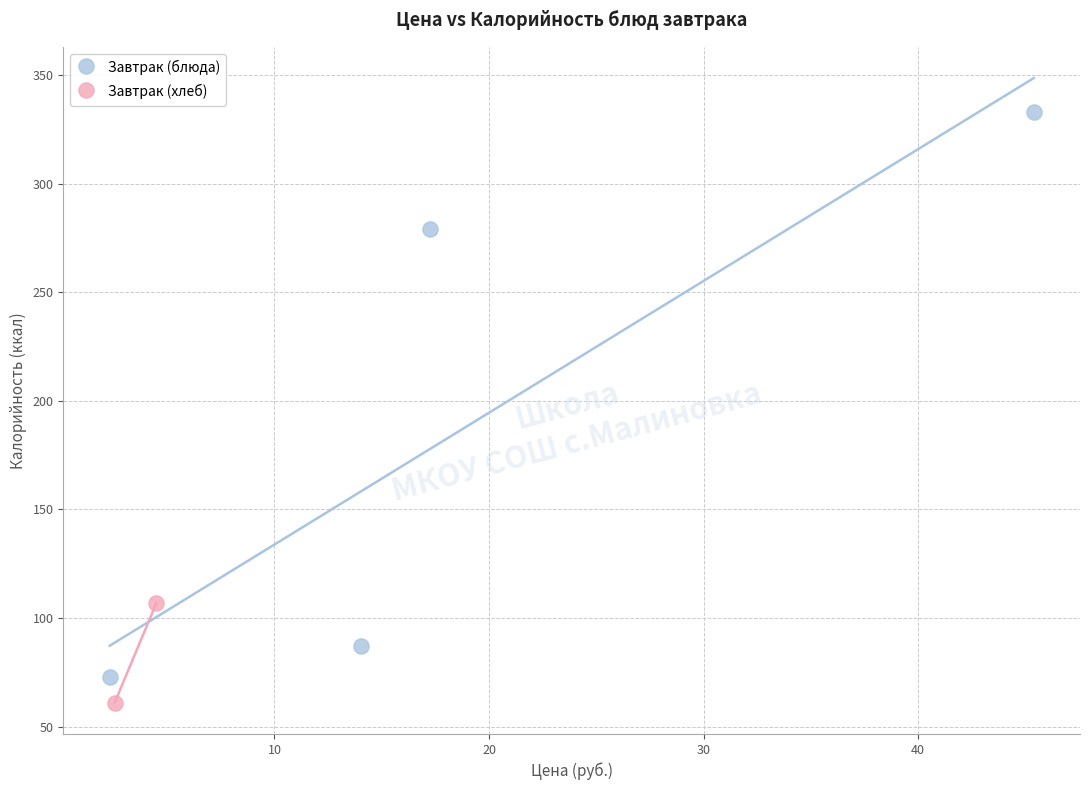

What are all the series names shown in the legend?

Завтрак (блюда), Завтрак (хлеб)